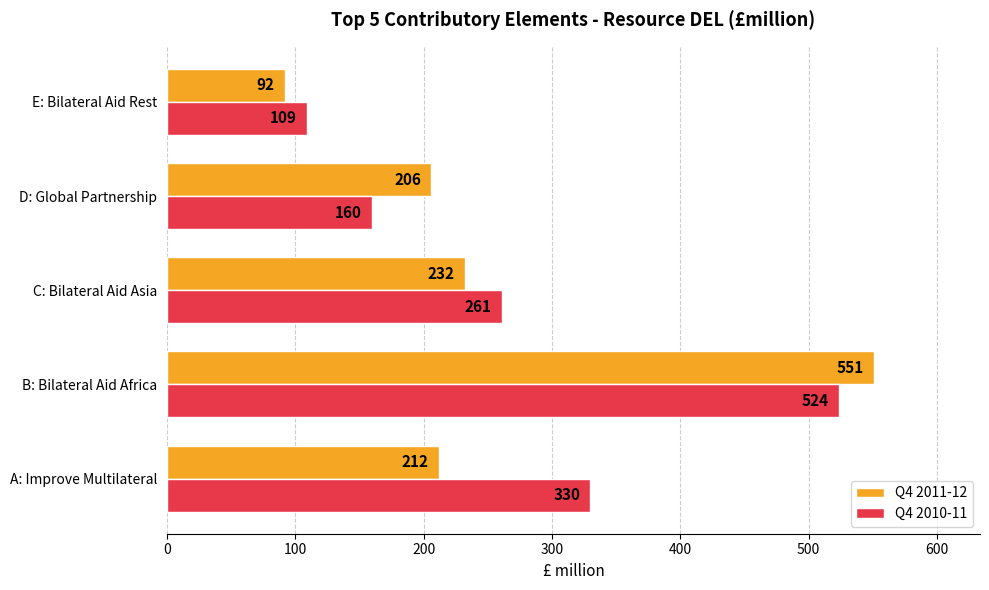

What is the average value of the Q4 2010-11 series?

277